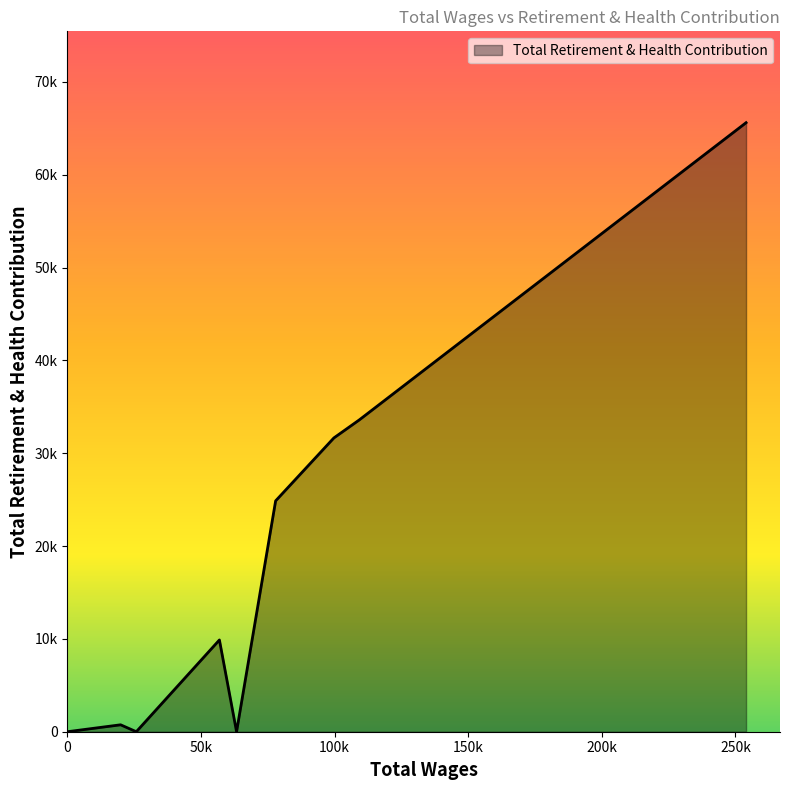

Is this an area chart (filled region under the line)?

Yes